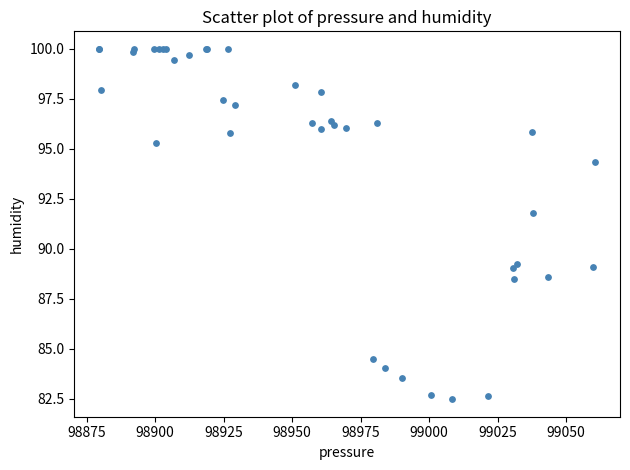

What Y value in the scatter plot is closest to 91?

91.8